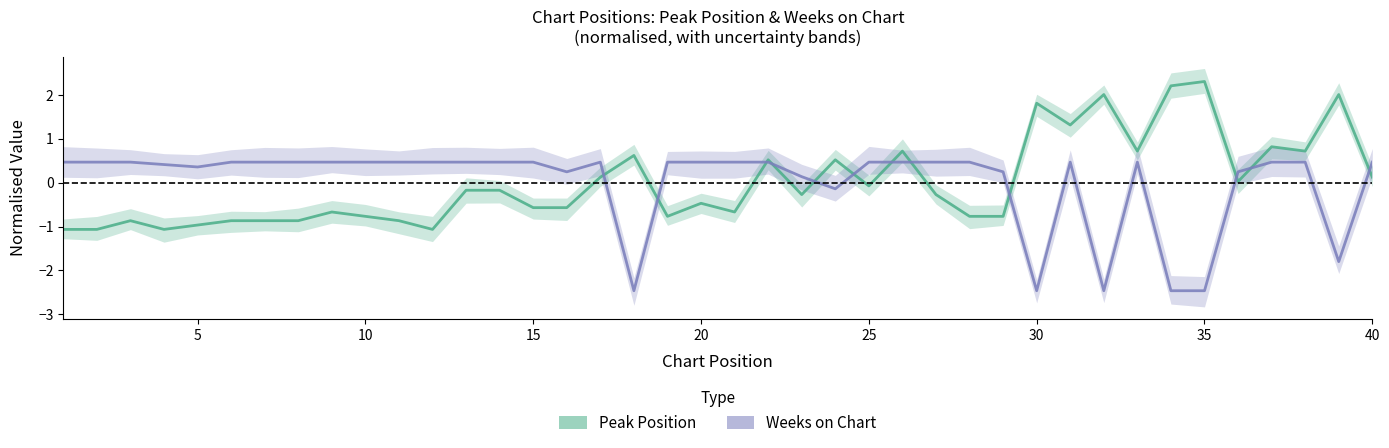

Reading left to right, extract all data points from this chart.

Peak Position: -1.1	-1.1	-0.9	-1.1	-1.0	-0.9	-0.9	-0.9	-0.7	-0.8	-0.9	-1.1	-0.2	-0.2	-0.6	-0.6	0.1	0.6	-0.8	-0.5	-0.7	0.5	-0.3	0.5	-0.1	0.7	-0.3	-0.8	-0.8	1.8	1.3	2.0	0.7	2.2	2.3	0.0	0.8	0.7	2.0	0.1
Weeks on Chart: 0.5	0.5	0.5	0.4	0.4	0.5	0.5	0.5	0.5	0.5	0.5	0.5	0.5	0.5	0.5	0.2	0.5	-2.5	0.5	0.5	0.5	0.5	0.1	-0.1	0.5	0.5	0.5	0.5	0.2	-2.5	0.5	-2.5	0.5	-2.5	-2.5	0.2	0.5	0.5	-1.8	0.5